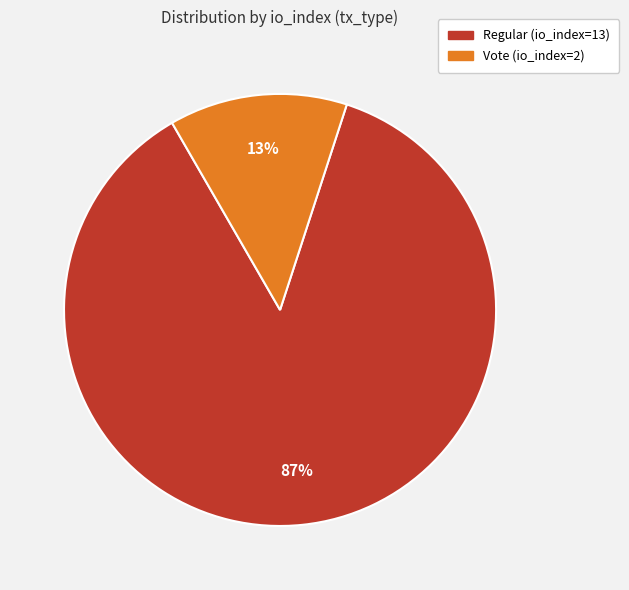

Which has a higher value, Regular (io_index=13) or Vote (io_index=2)?

Regular (io_index=13)